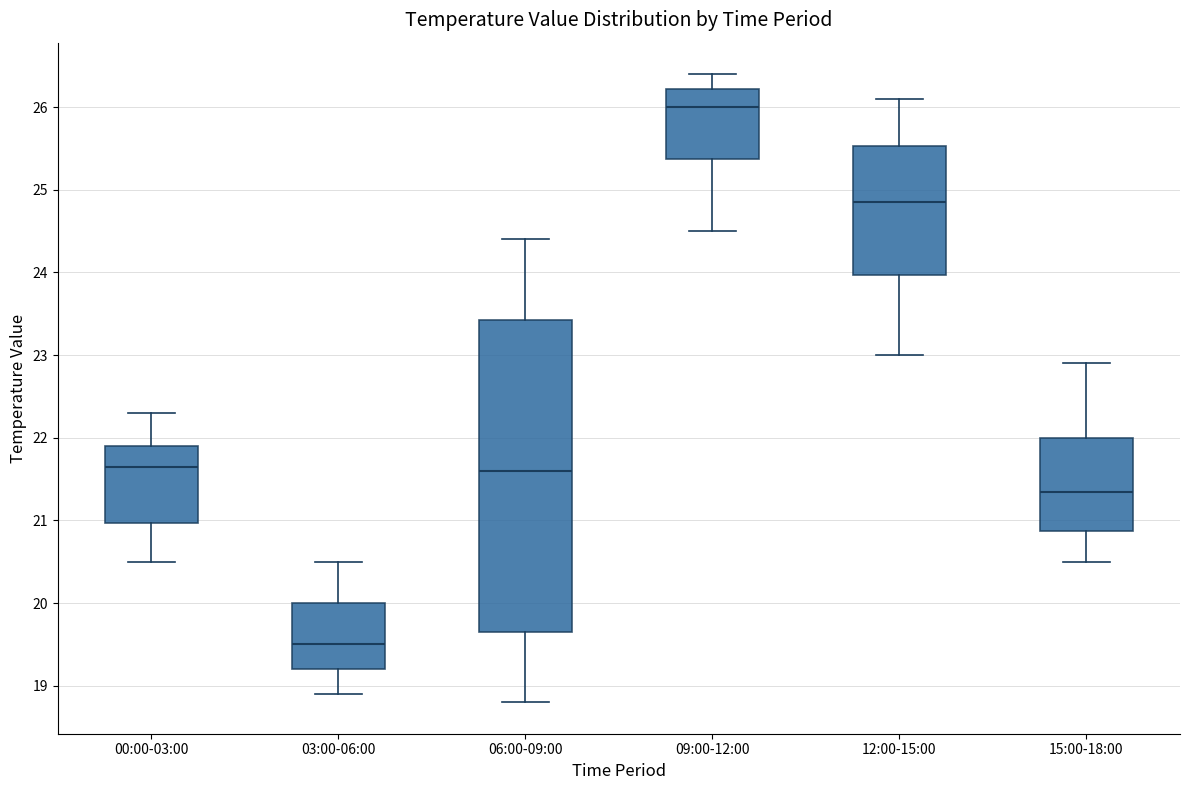

Which box has the lowest median line?

03:00-06:00